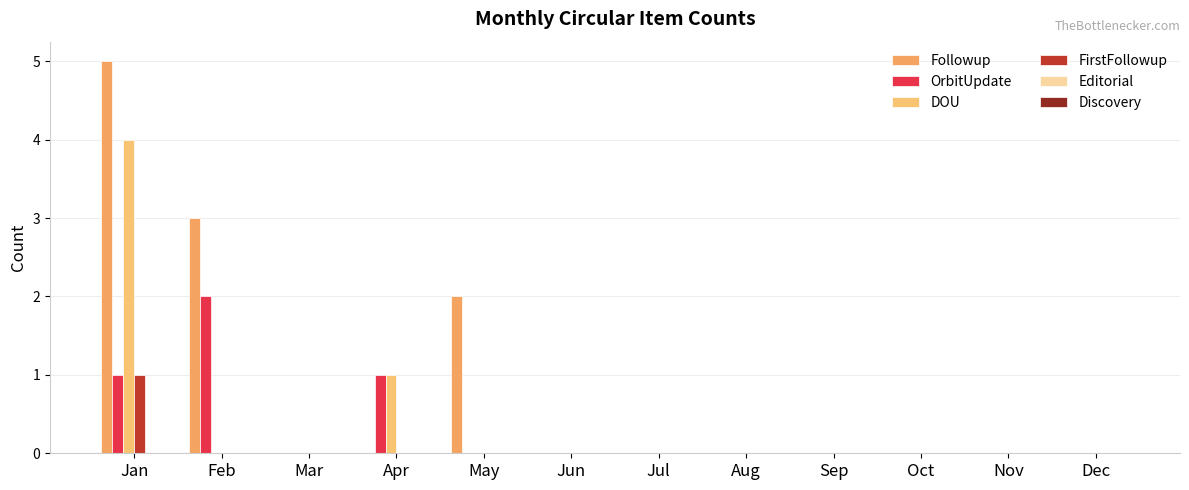

At which category is the sum across all series the highest?

Jan